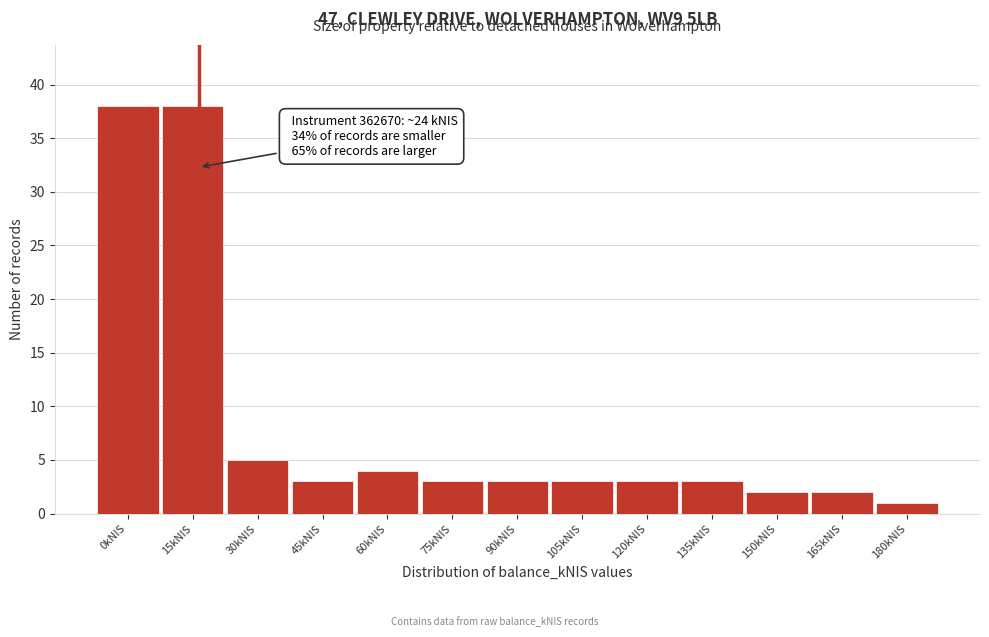

Reading left to right, extract all data points from this chart.

0kNIS=38	15kNIS=38	30kNIS=5	45kNIS=3	60kNIS=4	75kNIS=3	90kNIS=3	105kNIS=3	120kNIS=3	135kNIS=3	150kNIS=2	165kNIS=2	180kNIS=1